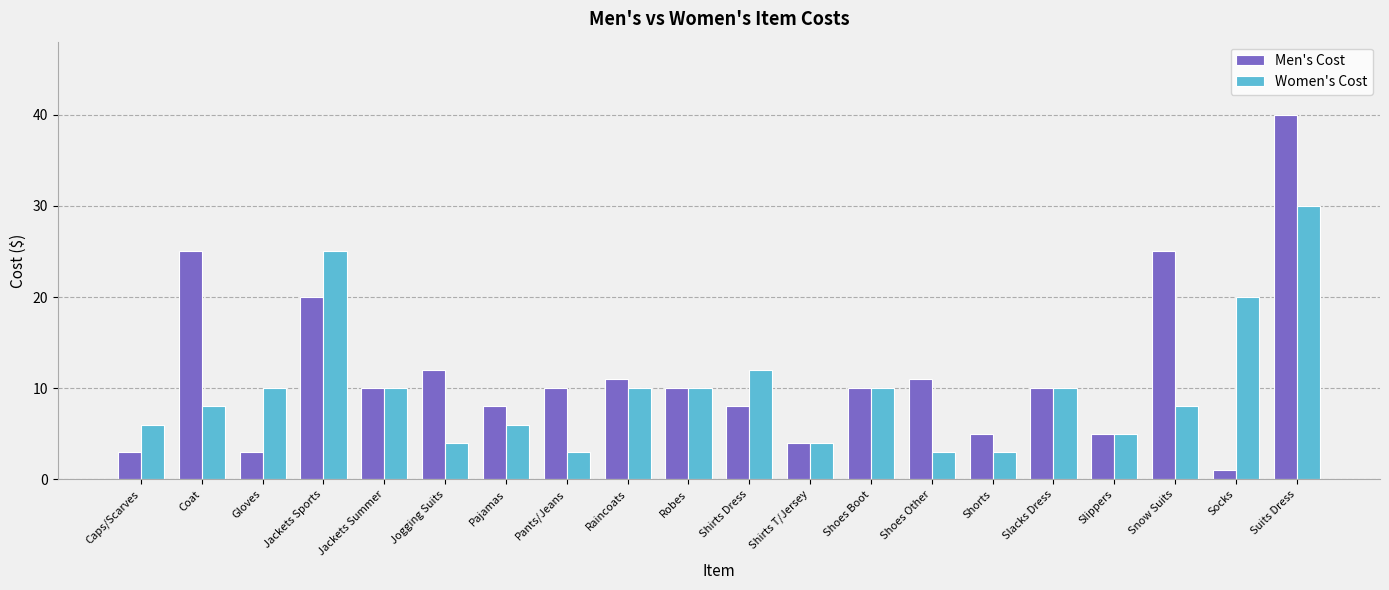

Is it true that Men's Cost equals 5 at Robes?

False